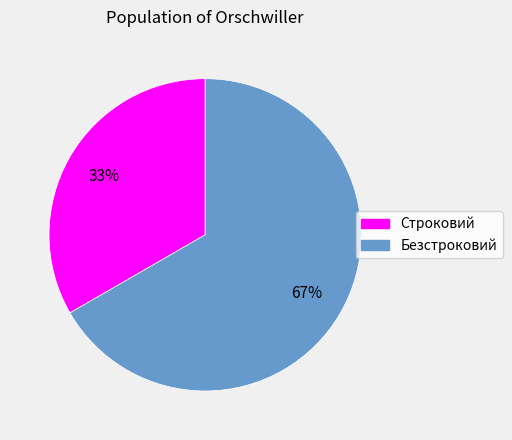

Approximately how many times larger is the value at Строковий compared to Безстроковий?

0.5